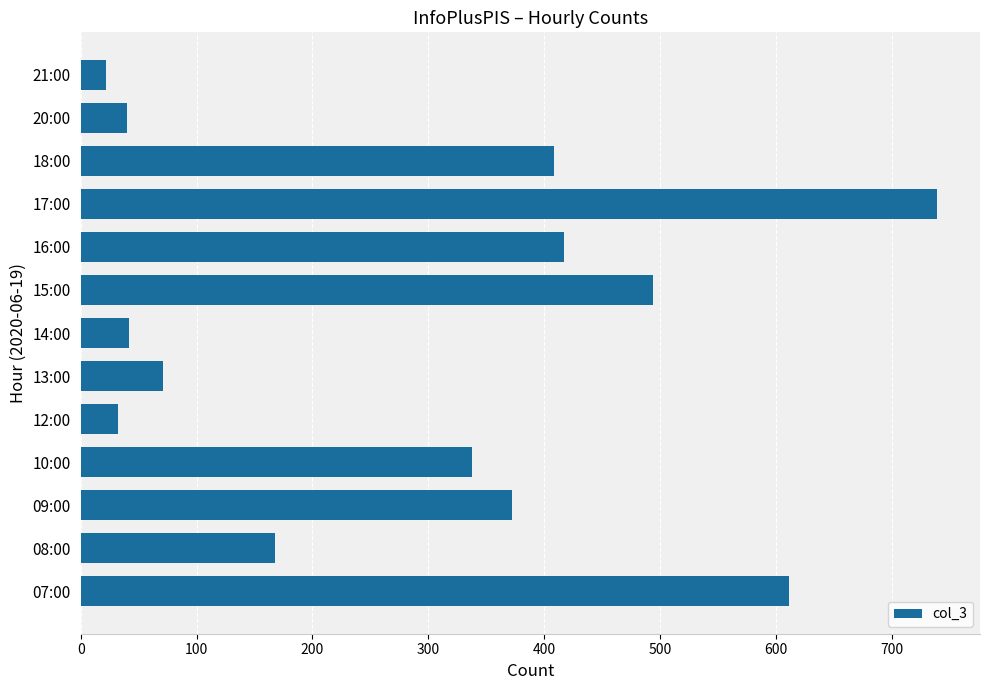

What is the smallest value displayed?

22